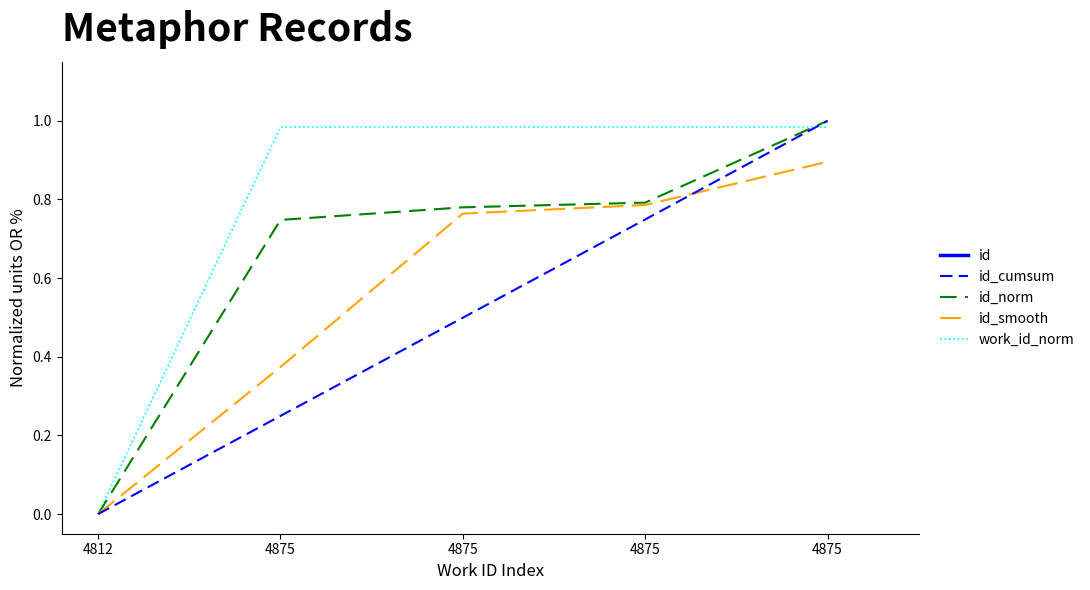

The chart shows a value of 0.7 at 4875. True or false?

True